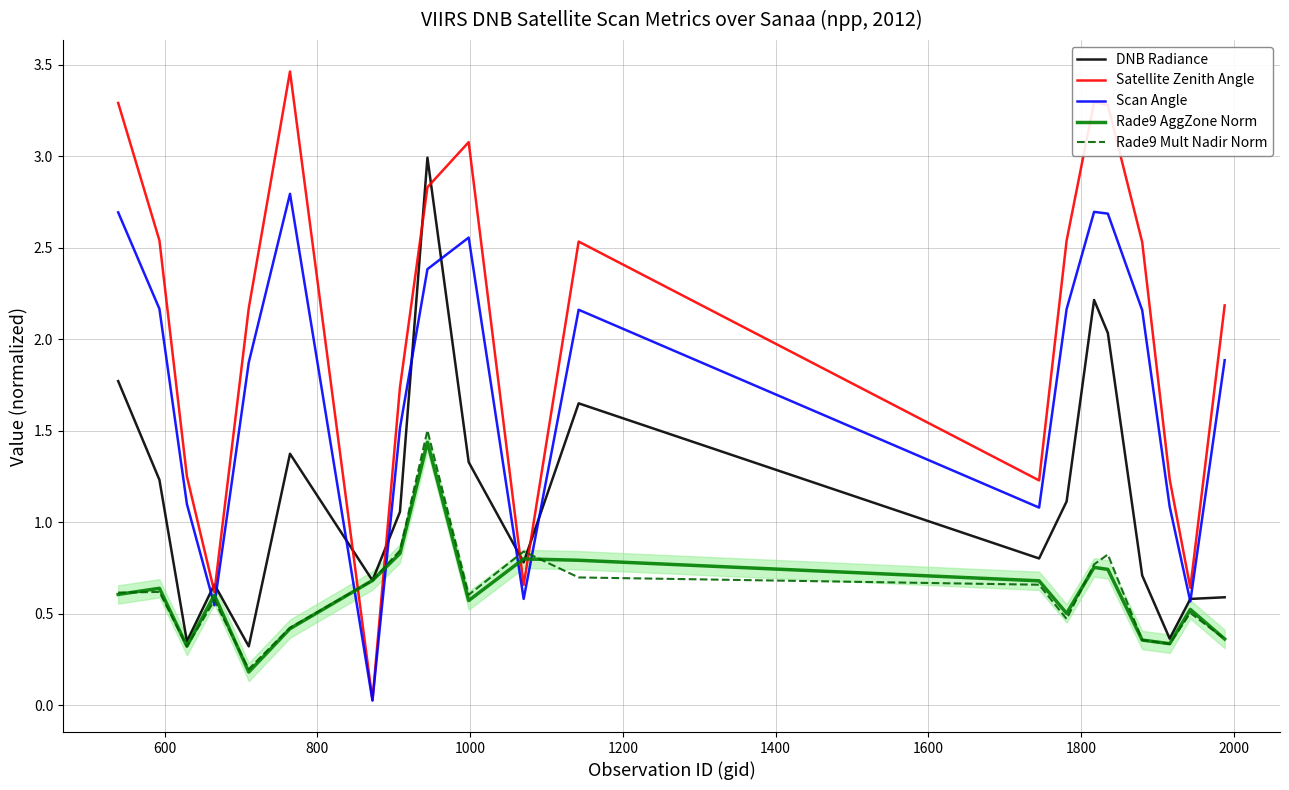

True or false: Rade9 Mult Nadir Norm and Satellite Zenith Angle intersect in this chart.

True